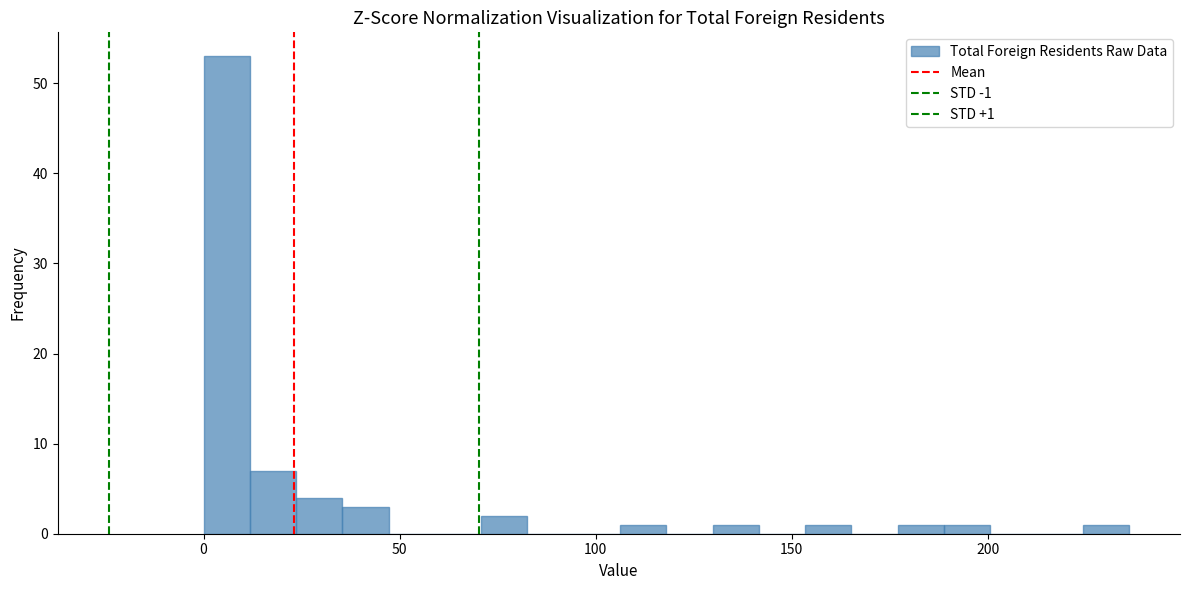

Around what value on the x-axis is the tallest bar? Give the approximate position of its centre, as read against the axis.

5